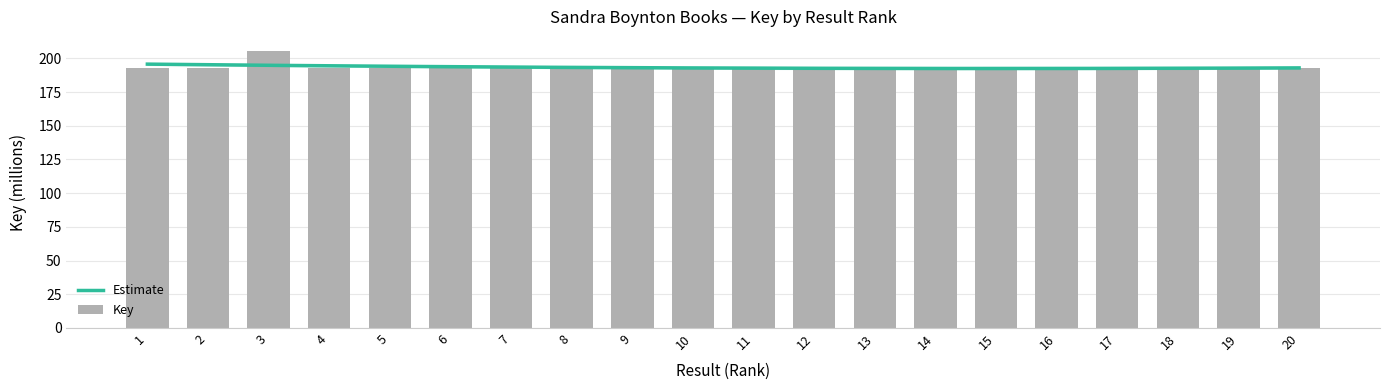

Read the value at 10.

192.8